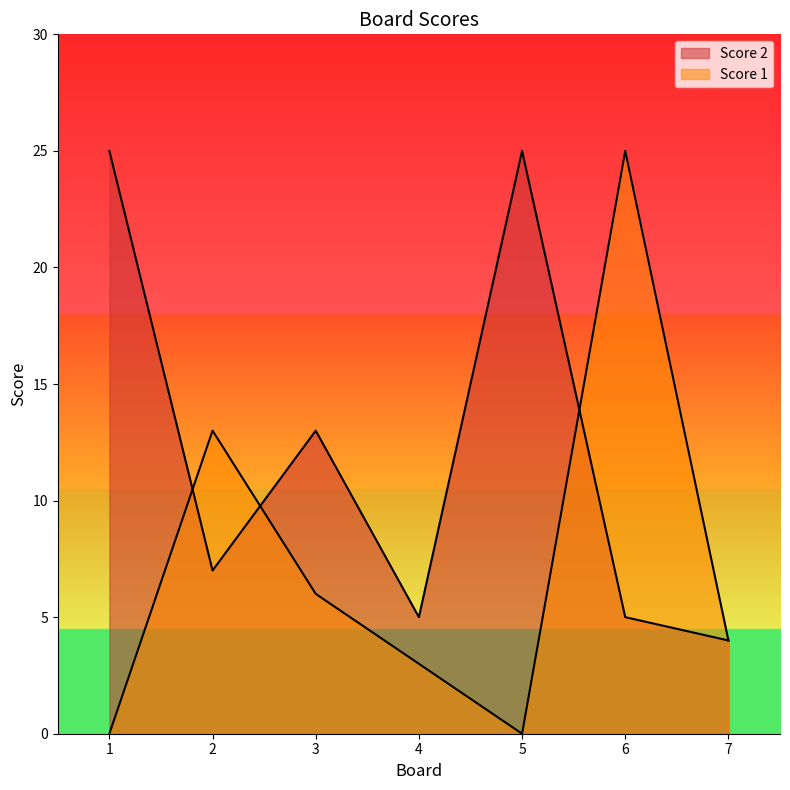

The value of Score 1 at 2 is 5. True or false?

False